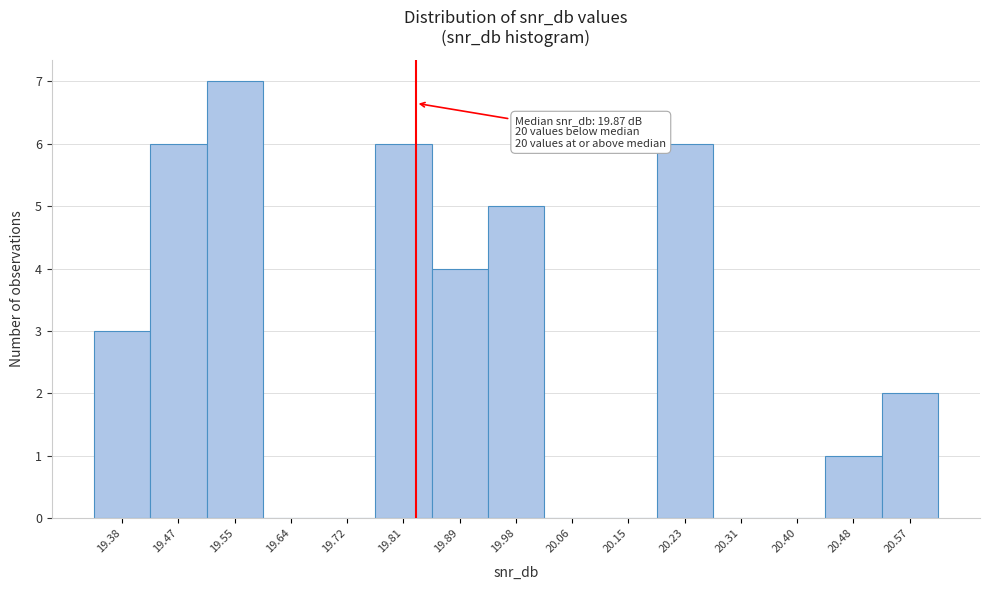

Reading right to left, what are all the values shown in this chart?

20.57=2	20.48=1	20.40=0	20.31=0	20.23=6	20.15=0	20.06=0	19.98=5	19.89=4	19.81=6	19.72=0	19.64=0	19.55=7	19.47=6	19.38=3